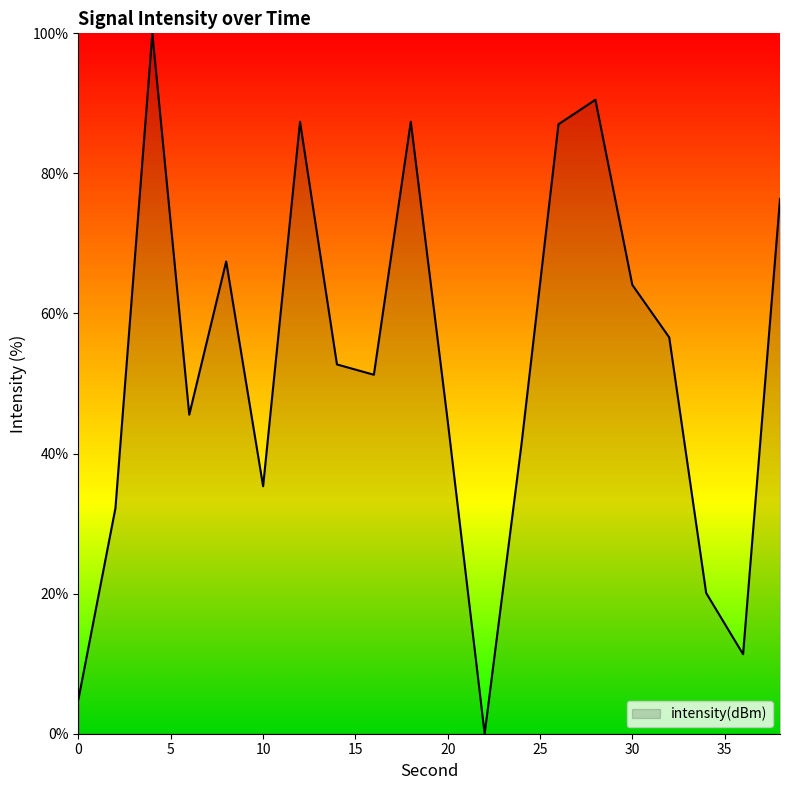

What is the difference between the second highest and minimum values?

90.5